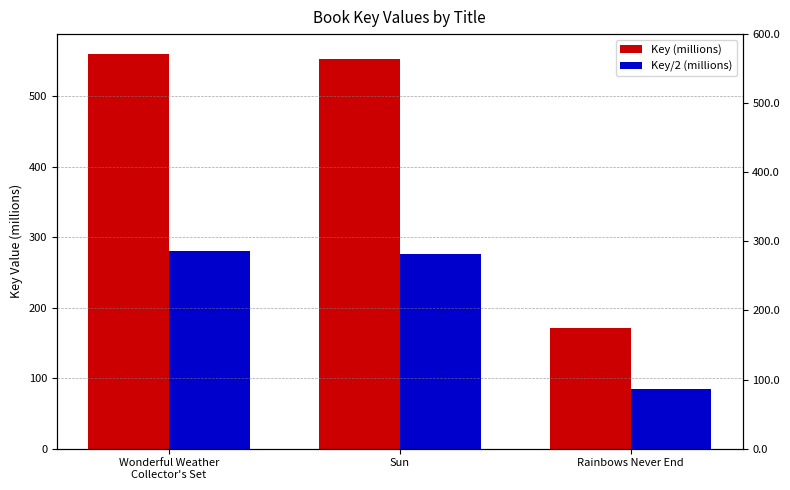

Reading left to right, what are all the values shown in this chart?

Key (millions): Wonderful Weather
Collector's Set=560.3	Sun=553.6	Rainbows Never End=170.6
Key/2 (millions): Wonderful Weather
Collector's Set=280.1	Sun=276.8	Rainbows Never End=85.3